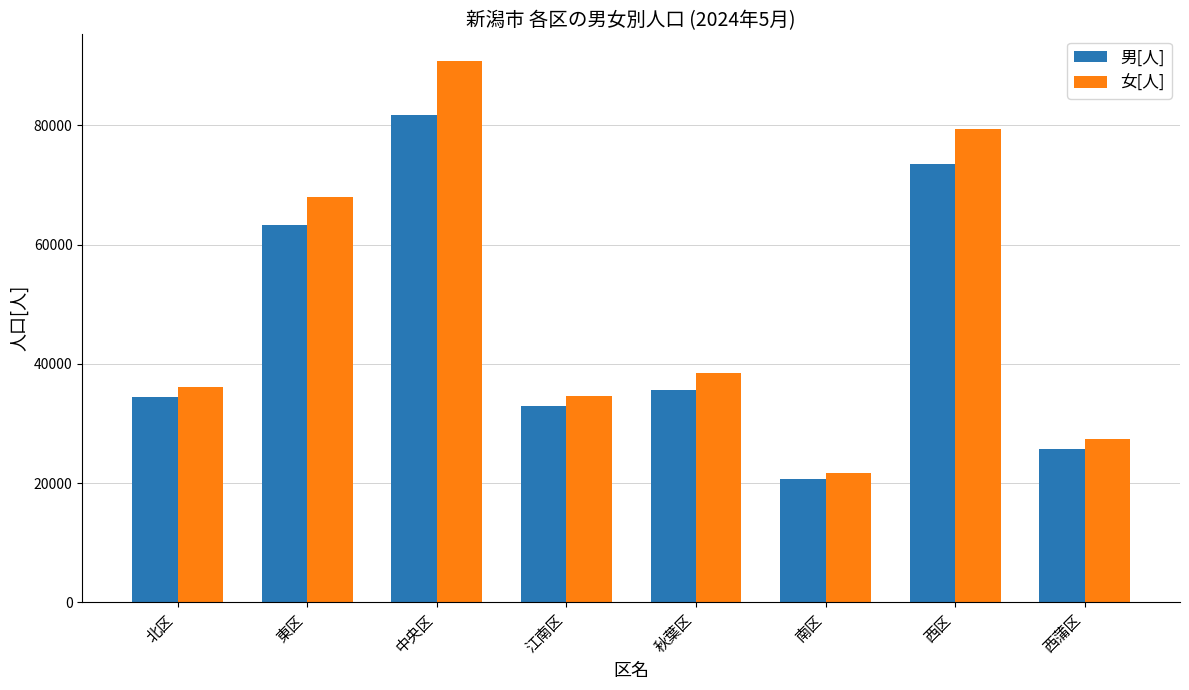

Which category has the lowest value in the 女[人] series?

南区